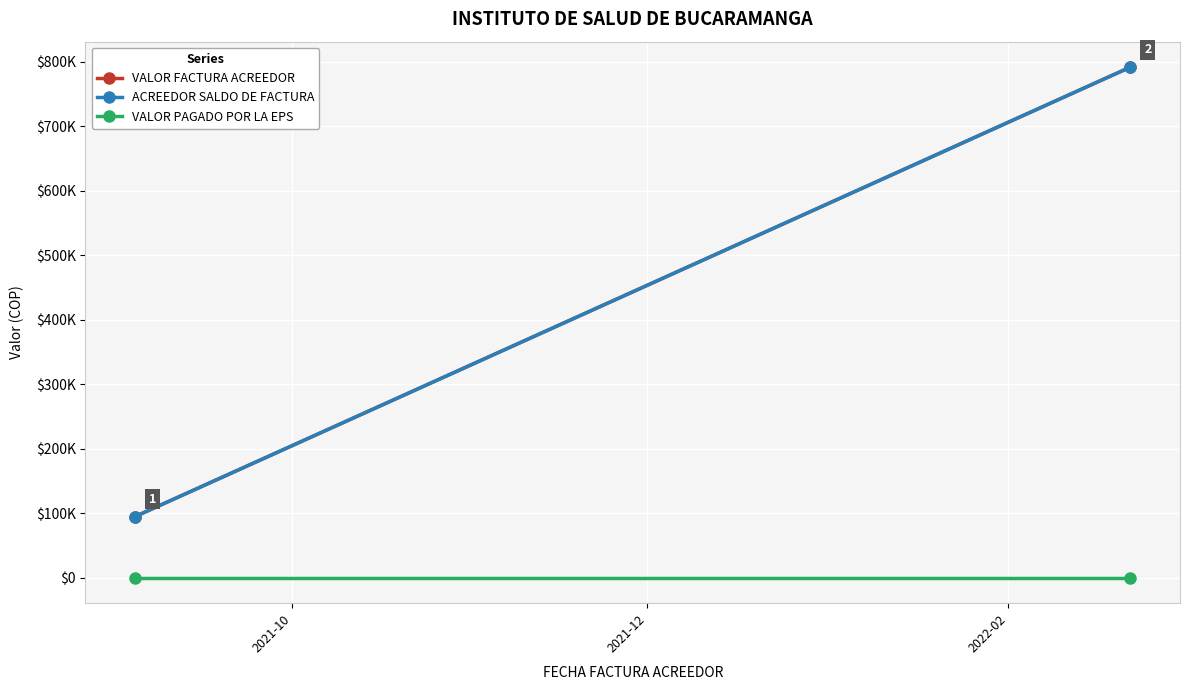

What is the total value across all series at 2021-12?

1583552